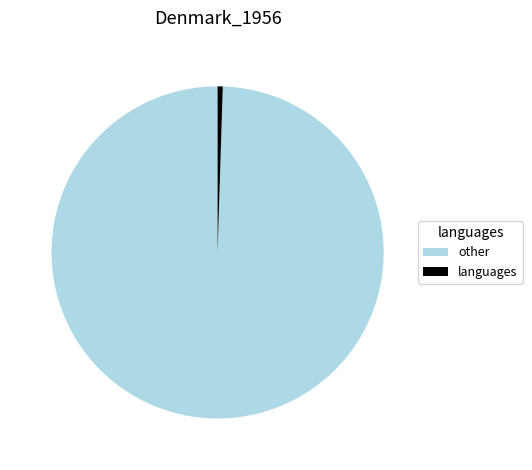

Is the sum of other and languages greater than half?

Yes